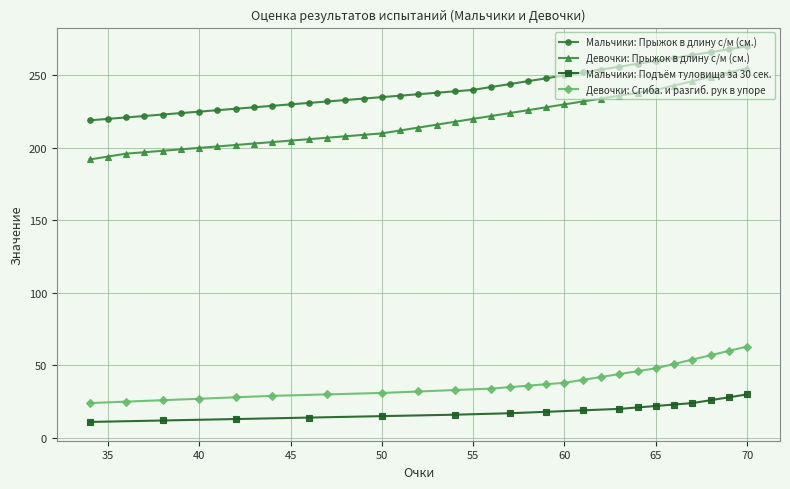

True or false: Девочки: Прыжок в длину с/м (см.) and Мальчики: Прыжок в длину с/м (см.) cross at least once.

False